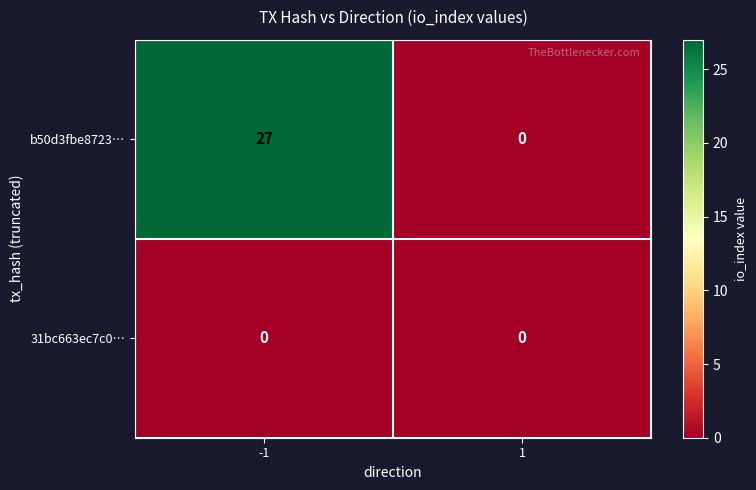

Reading left to right, extract all data points from this chart.

b50d3fbe8723…: -1=27	1=0
31bc663ec7c0…: -1=0	1=0